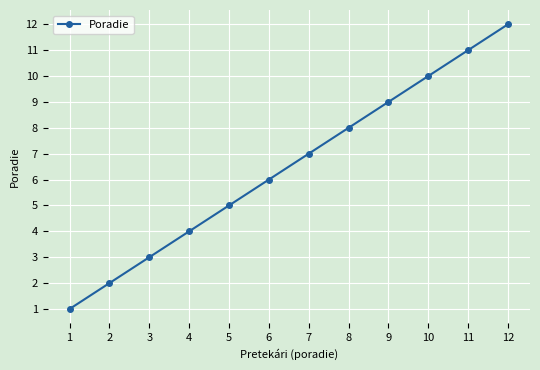

Rank the categories by value from lowest to highest.

1, 2, 3, 4, 5, 6, 7, 8, 9, 10, 11, 12